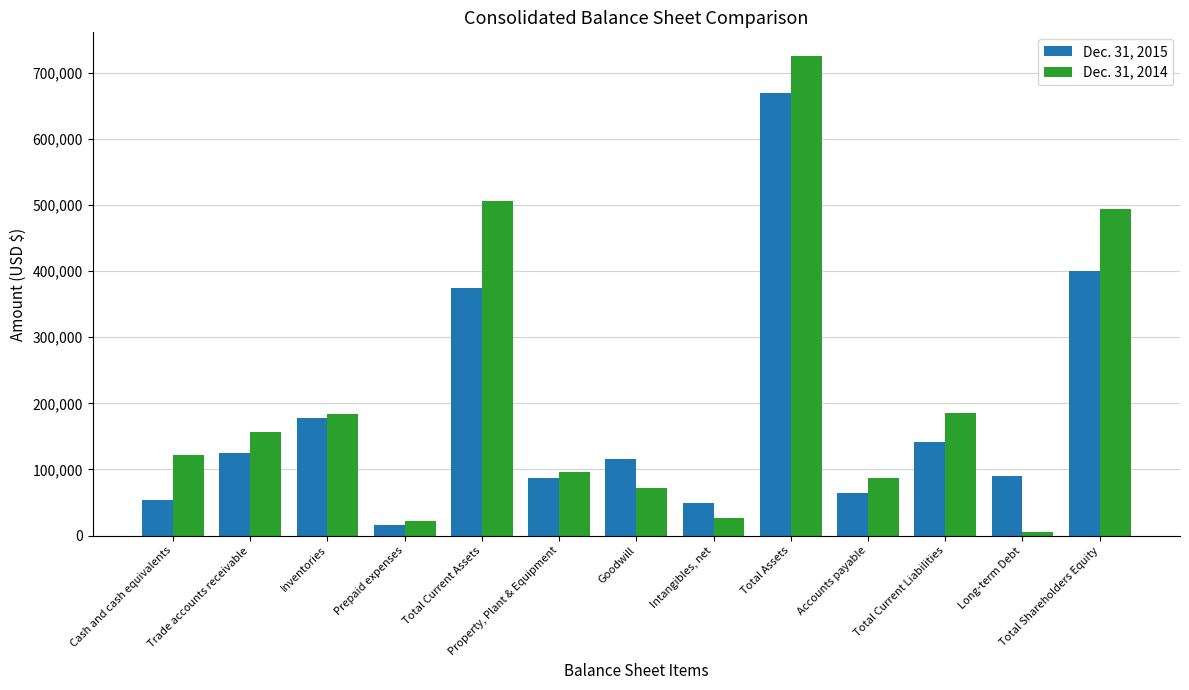

How many groups of bars are there?

13